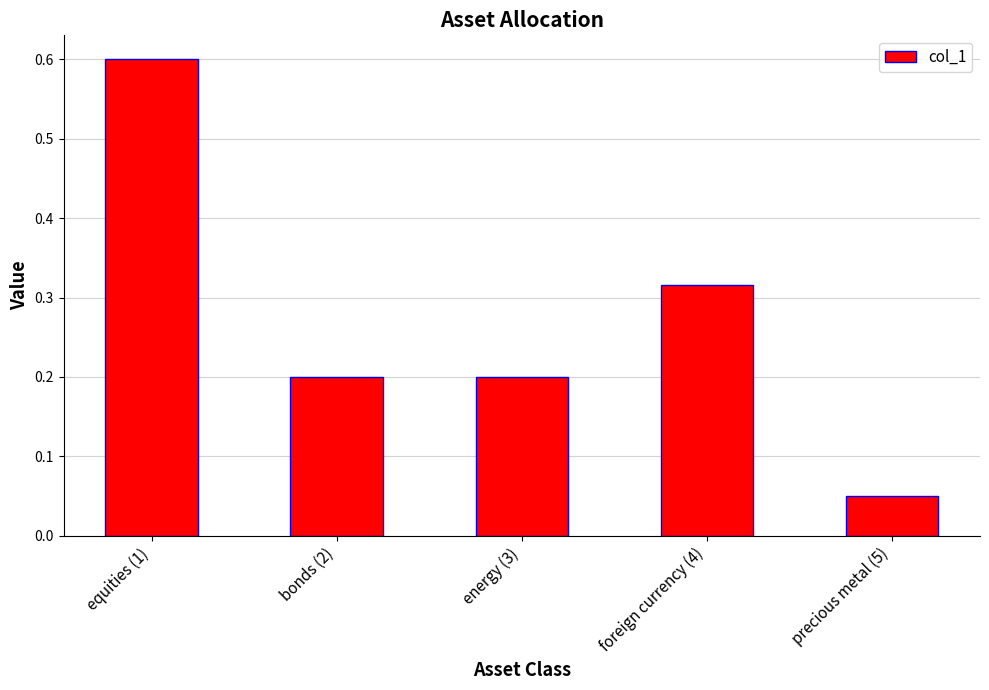

What is the label of the 3rd bar from the right?

energy (3)